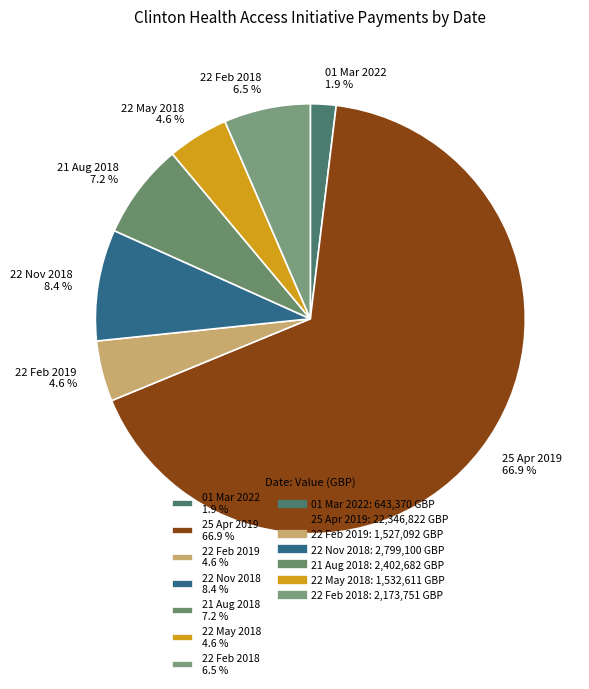

To the nearest percent, what is the difference between the largest and smallest slice percentages?

65%